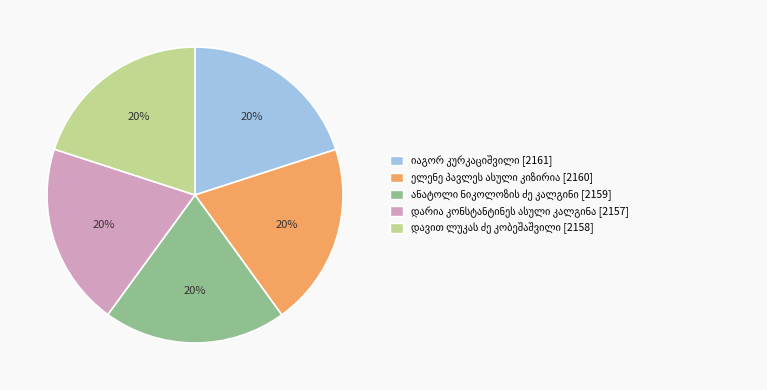

Does any single category account for the majority?

No